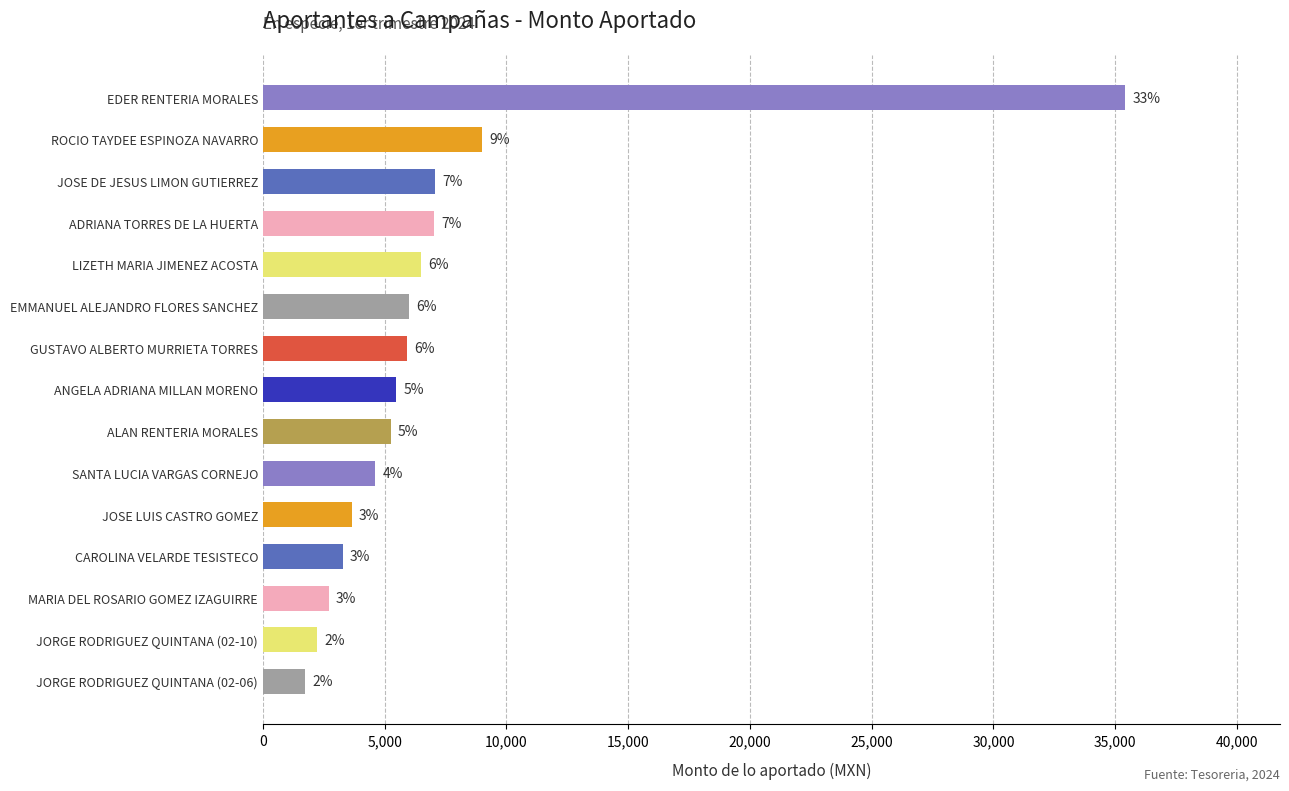

How many bars are there in total?

15